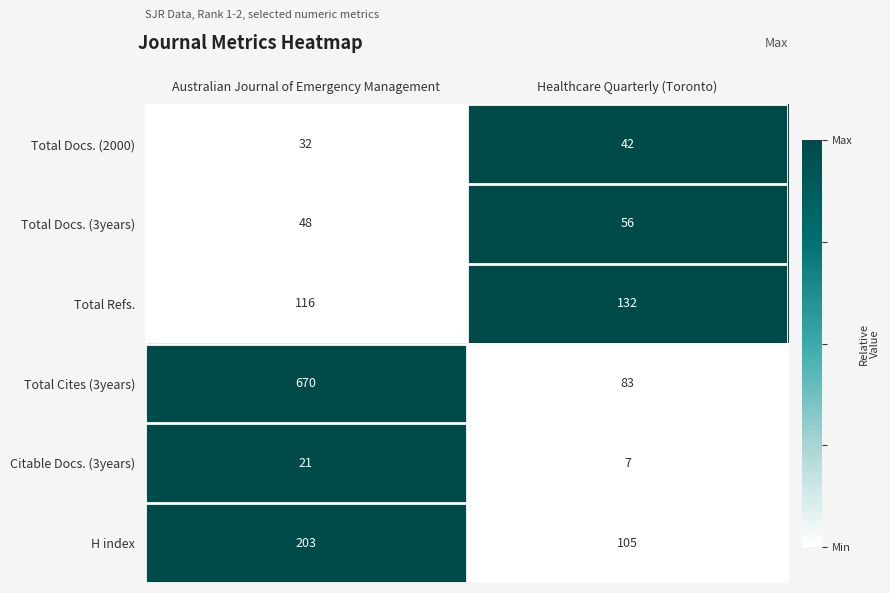

What is the difference between the maximum and minimum values in the Total Docs. (2000) series?

10